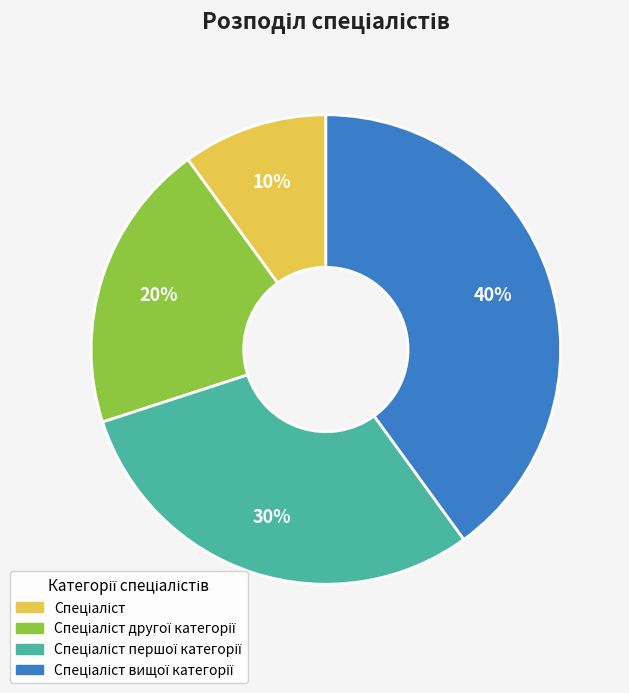

To the nearest percent, what is the average slice percentage?

25%